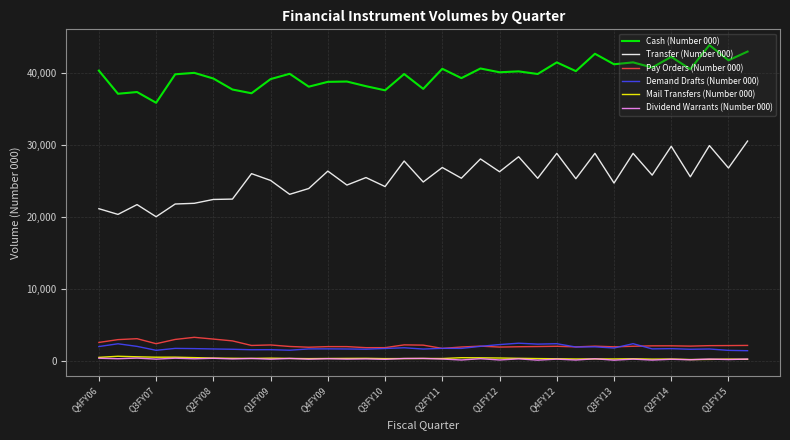

What are all the series names shown in the legend?

Cash (Number 000), Transfer (Number 000), Pay Orders (Number 000), Demand Drafts (Number 000), Mail Transfers (Number 000), Dividend Warrants (Number 000)